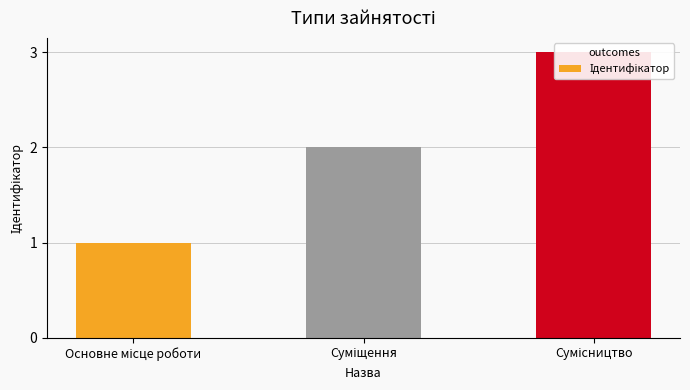

What is the change in value from Суміщення to Сумісництво?

+1